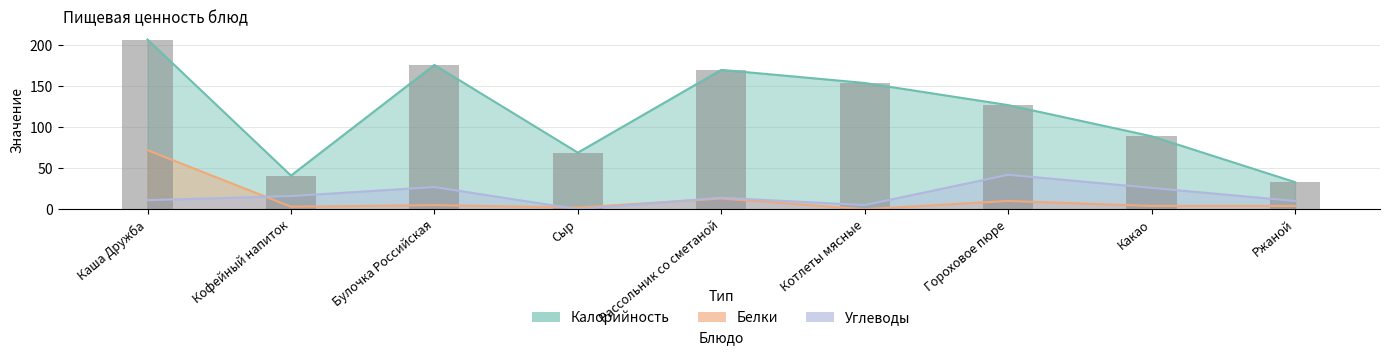

How many distinct data groups are displayed?

3